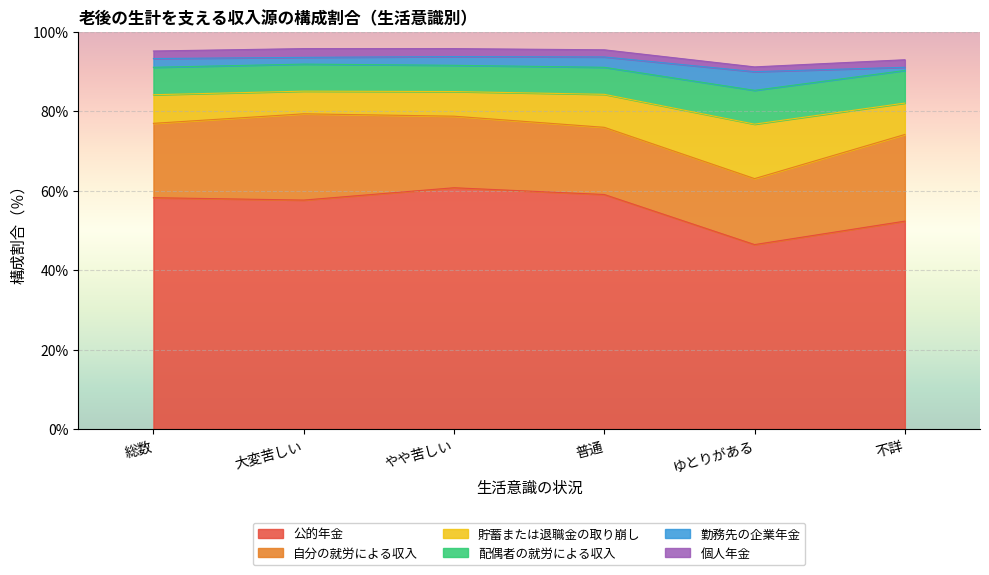

What is the difference between the 配偶者の就労による収入 values at 大変苦しい and 総数?

0.3